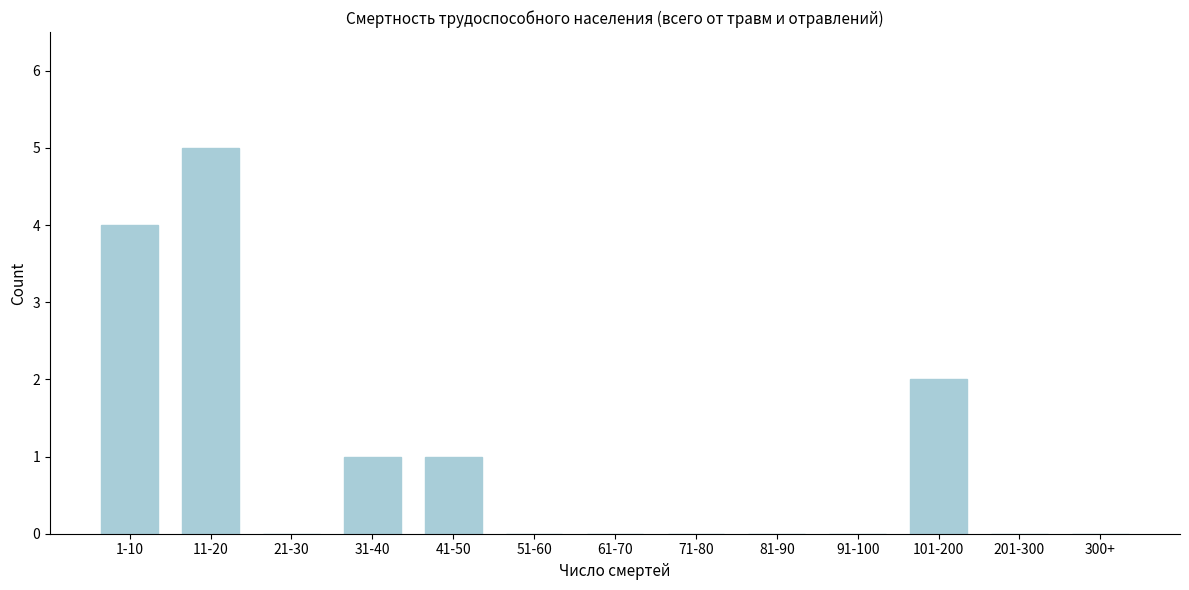

Reading left to right, list all the values displayed in this chart.

1-10=4	11-20=5	21-30=0	31-40=1	41-50=1	51-60=0	61-70=0	71-80=0	81-90=0	91-100=0	101-200=2	201-300=0	300+=0